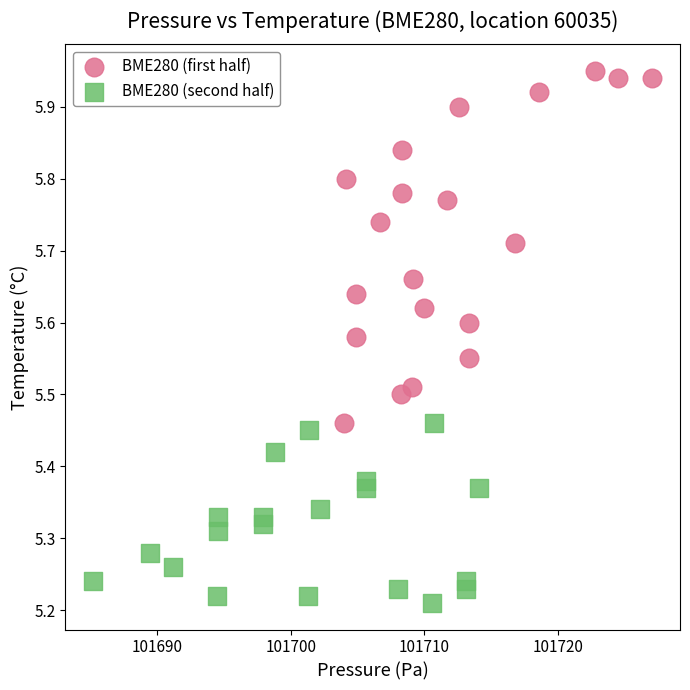

Which series reaches the maximum Y coordinate?

BME280 (first half)